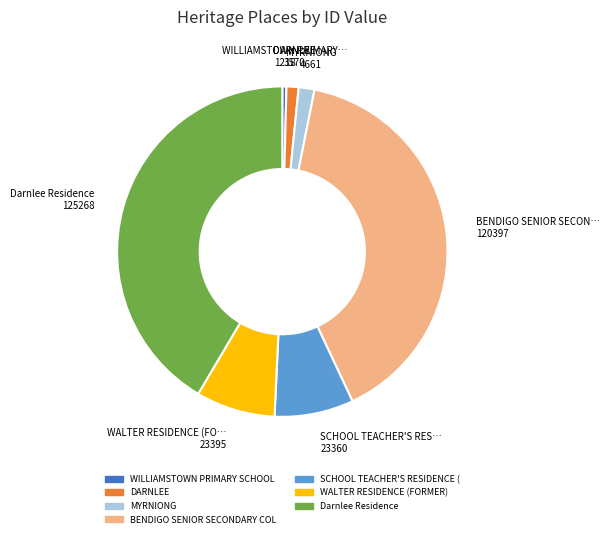

Is there a majority slice in this chart?

No